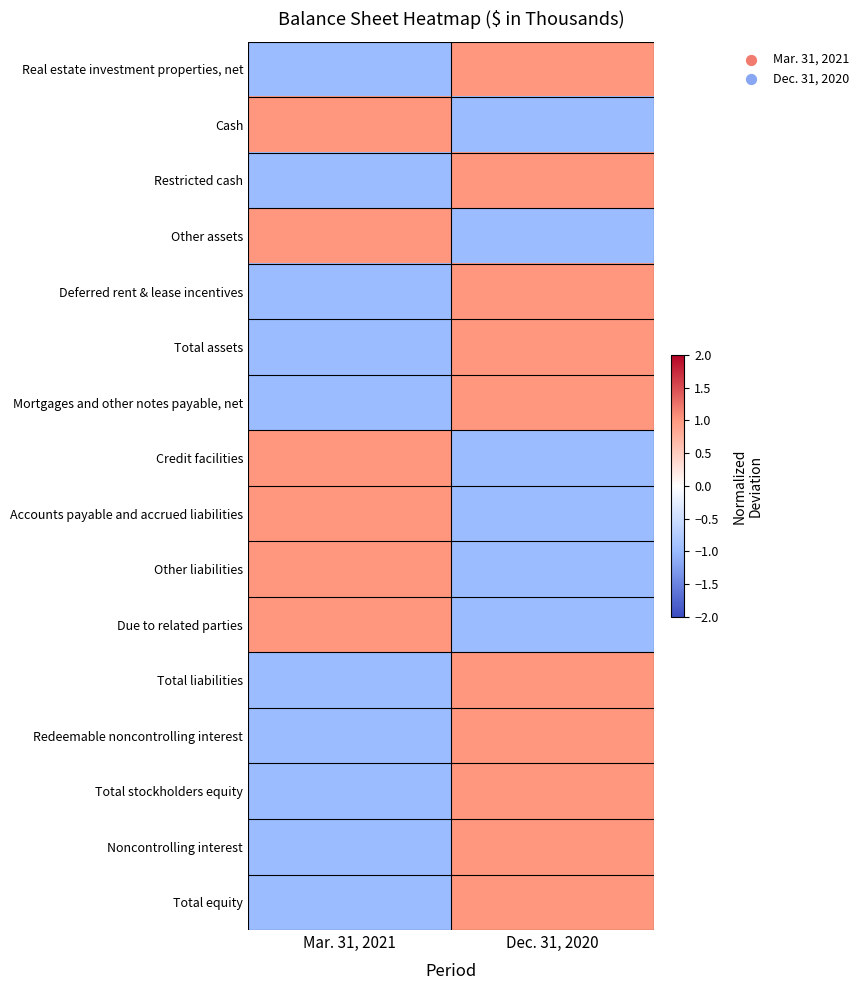

What is the greatest value displayed?

1